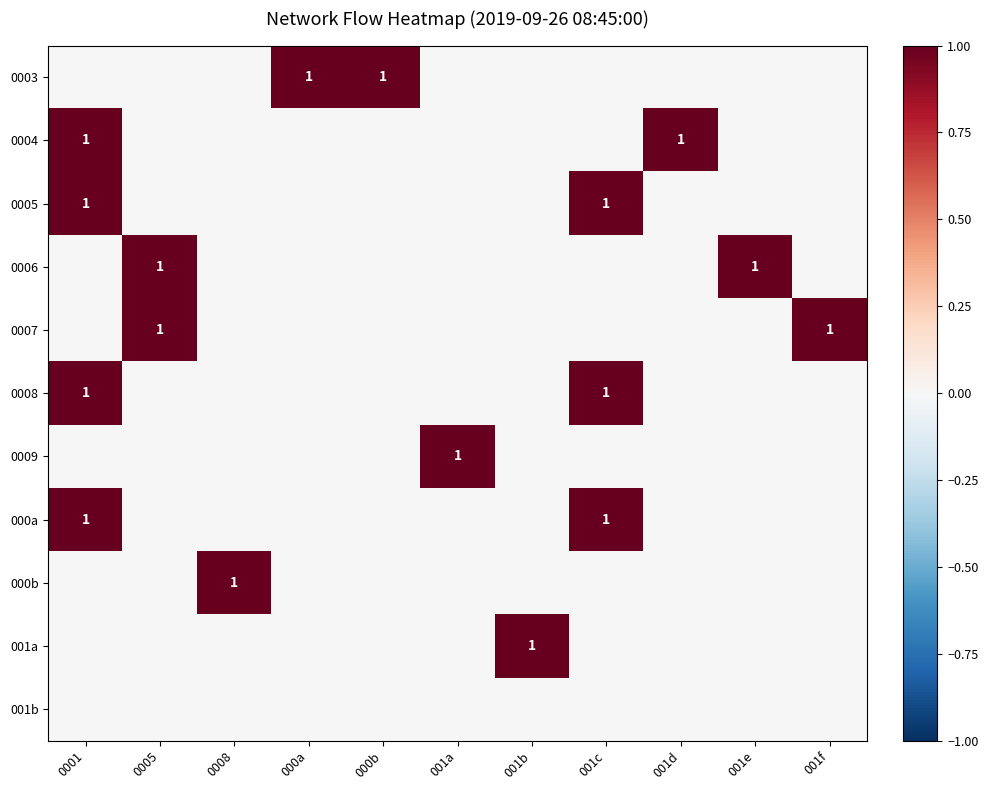

How many 001a values are between 0 and 1?

11